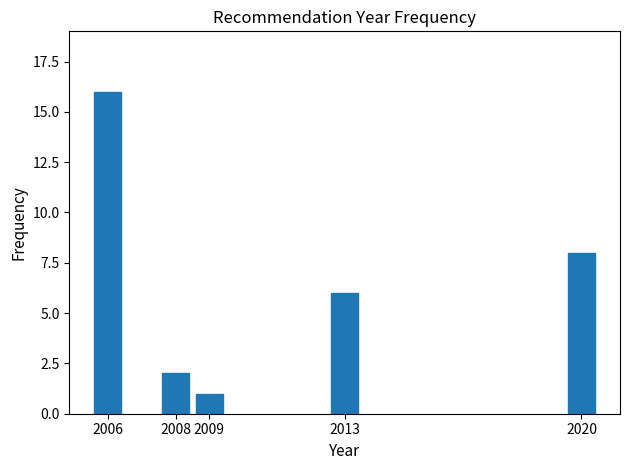

Reading right to left, what are all the values shown in this chart?

2020=8	2013=6	2009=1	2008=2	2006=16